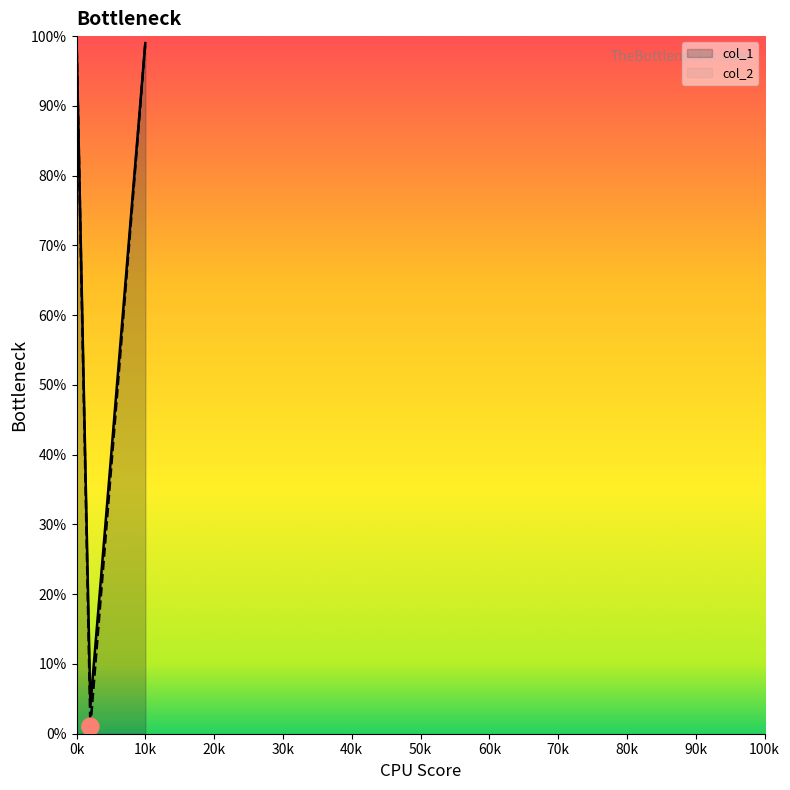

Which series has the largest range (max minus min)?

col_2